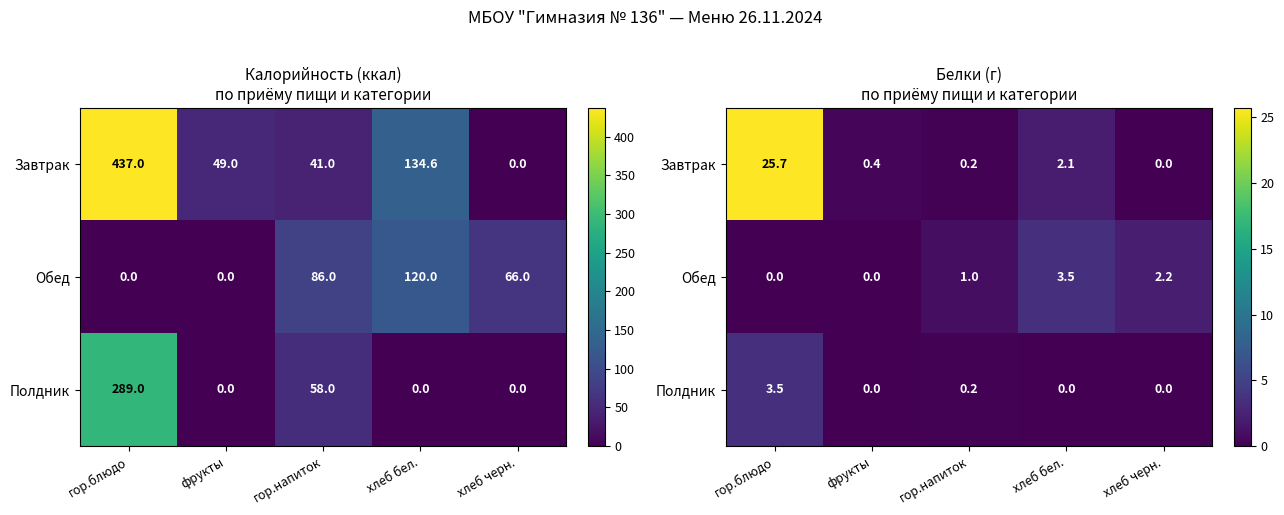

How many values in Полдник are above zero?

2